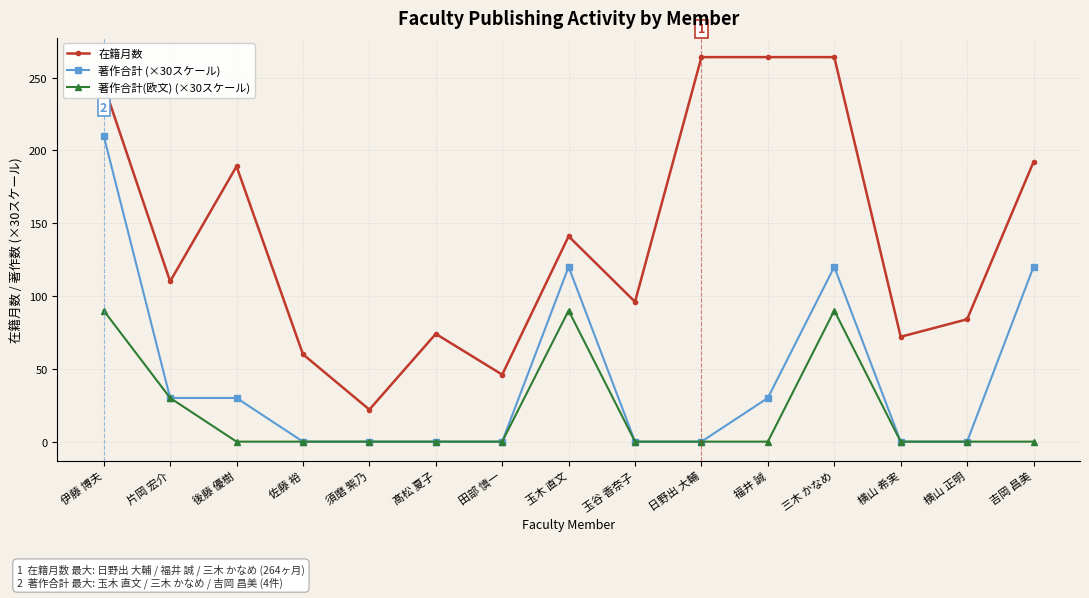

Where is the first local minimum for 在籍月数?

片岡 宏介